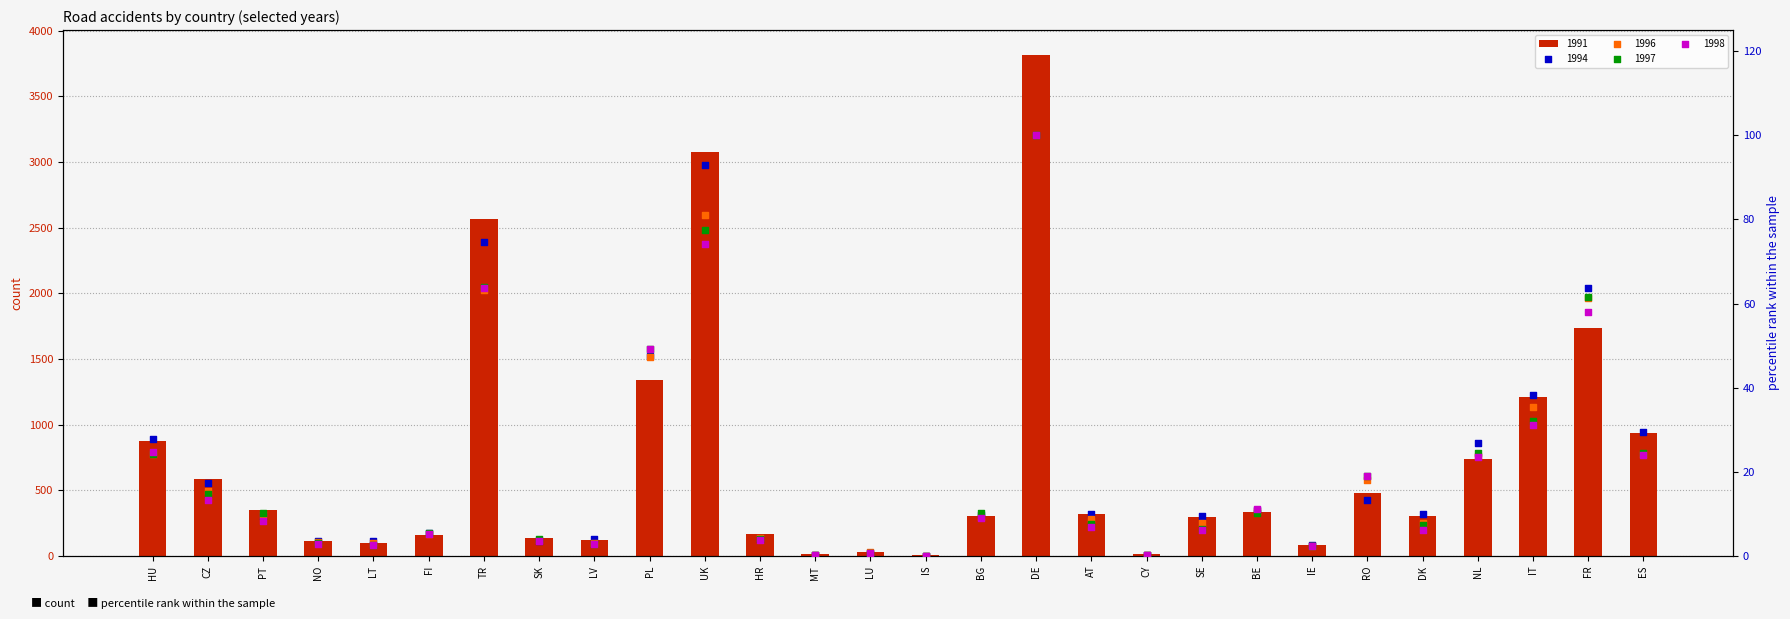

Which series has the largest total across all categories?

1991